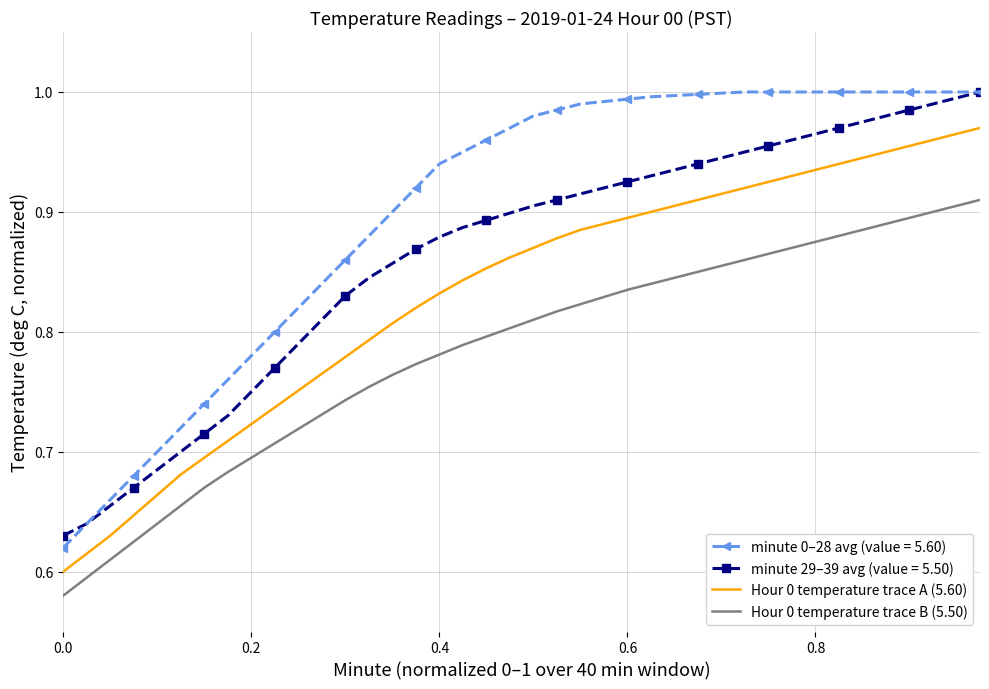

Which series has the widest spread of values?

minute 0–28 avg (value = 5.60)